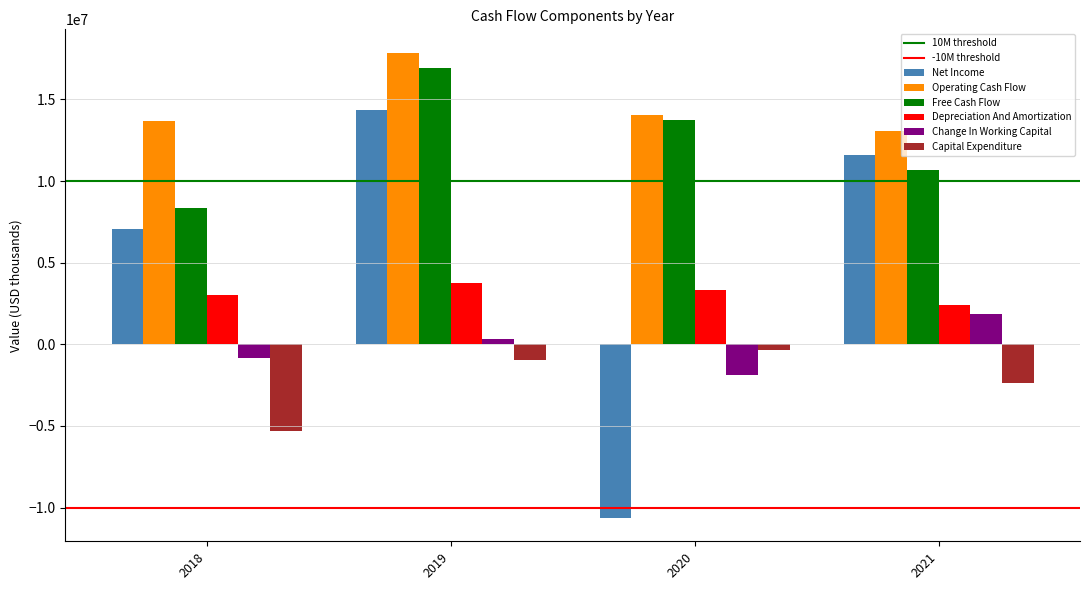

What is the spread (max minus min) of values at 2020?

24717000